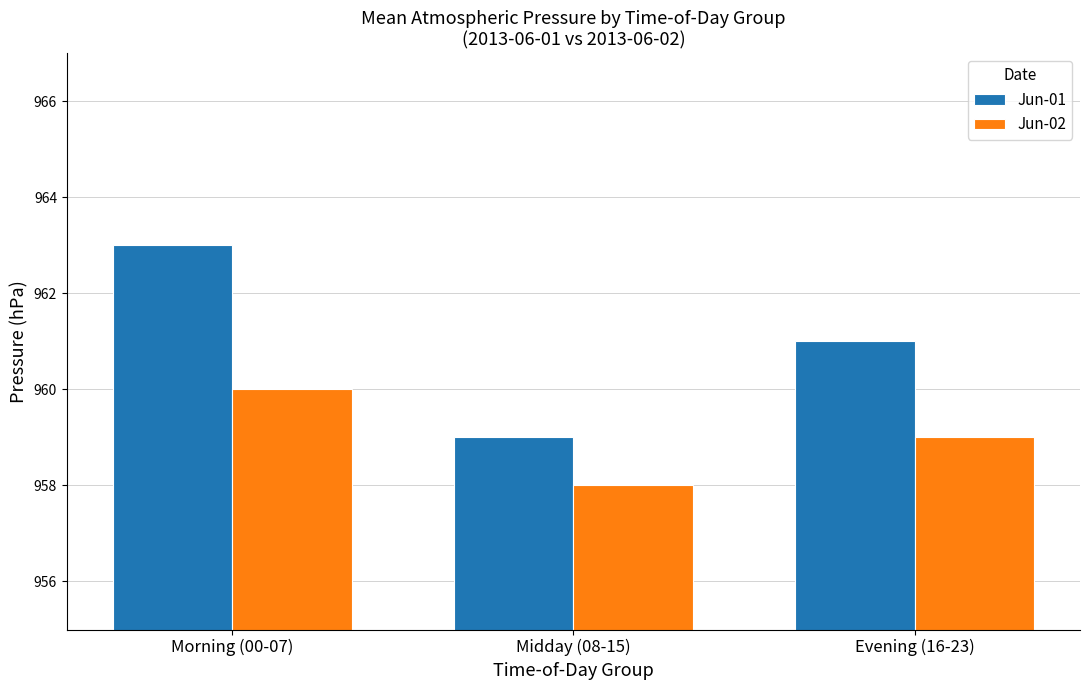

Reading left to right, extract all data points from this chart.

Jun-01: 963	959	961
Jun-02: 960	958	959